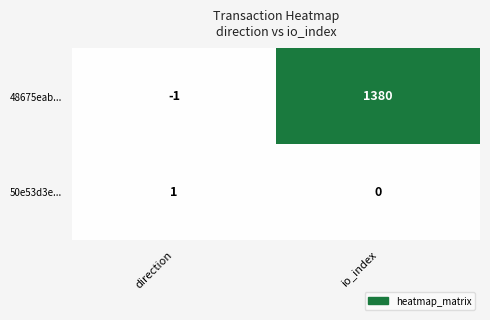

Between direction and io_index, which series saw the biggest shift?

48675eab...